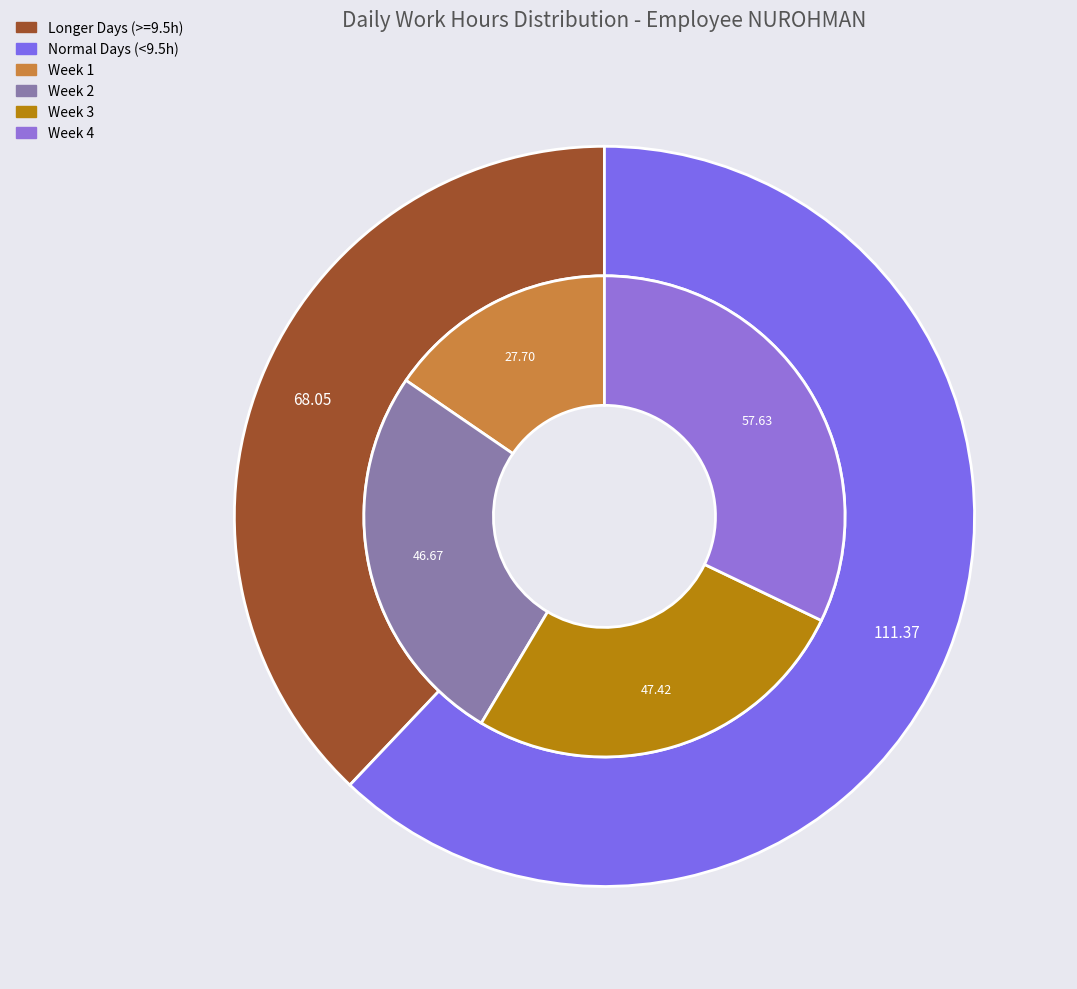

Does any single category account for the majority?

No